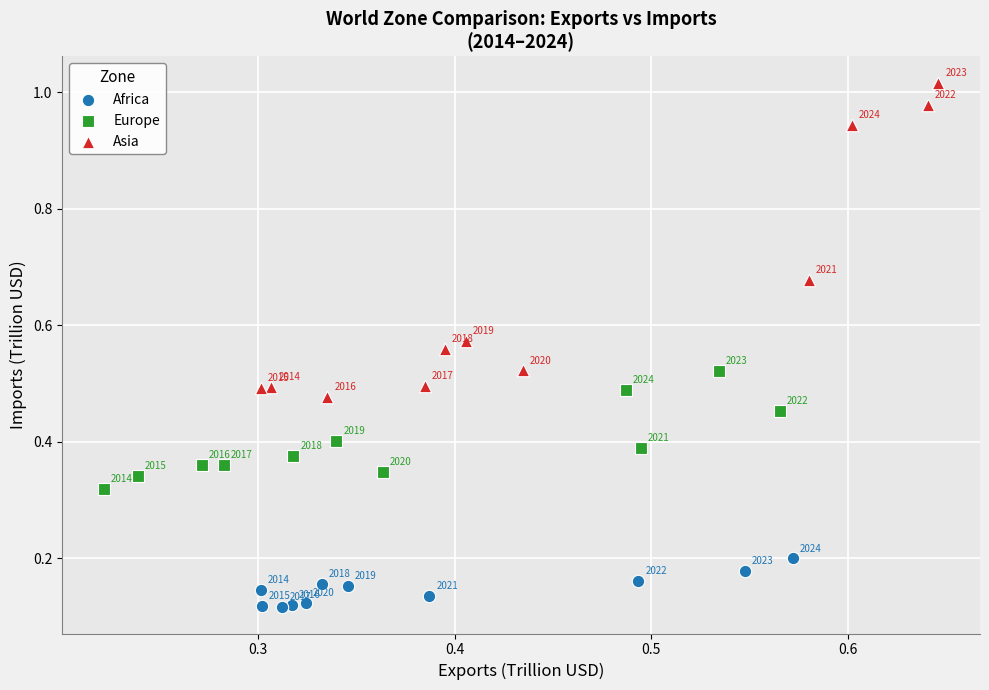

Which series reaches the minimum Y coordinate?

Africa